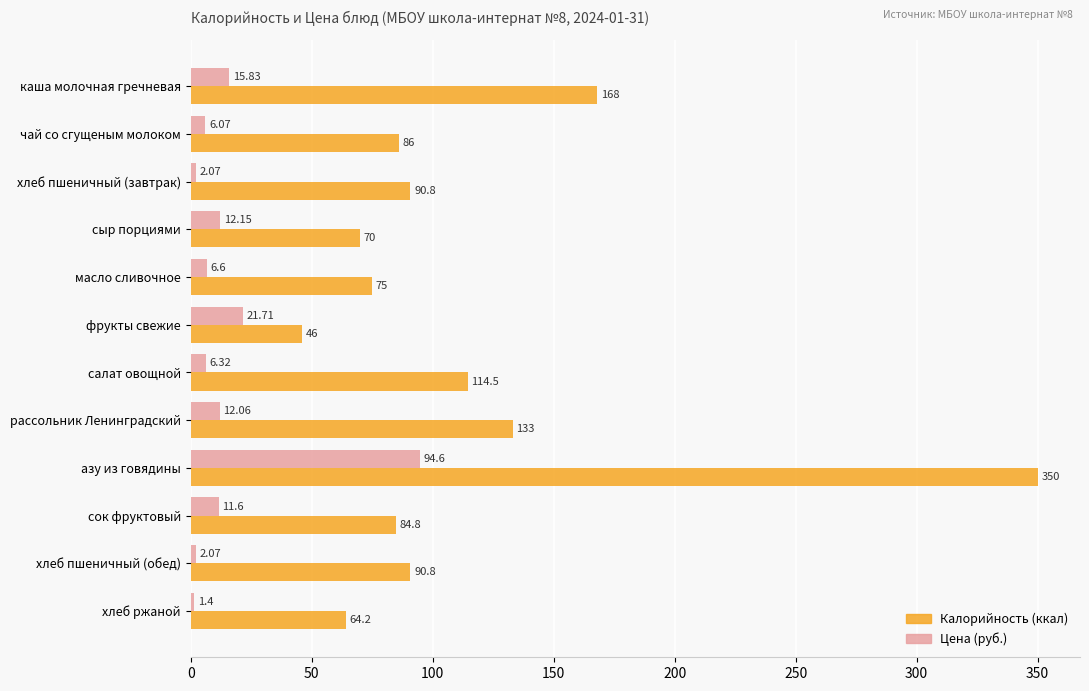

What is the difference between the second highest and second lowest values in the Цена (руб.) series?

19.6